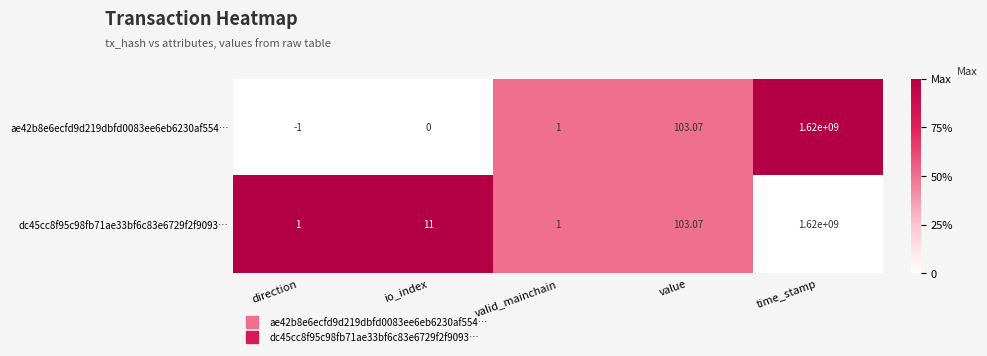

List the labels in order of ae42b8e6ecfd9d219dbfd0083ee6eb6230af554… value, smallest first.

direction, io_index, valid_mainchain, value, time_stamp